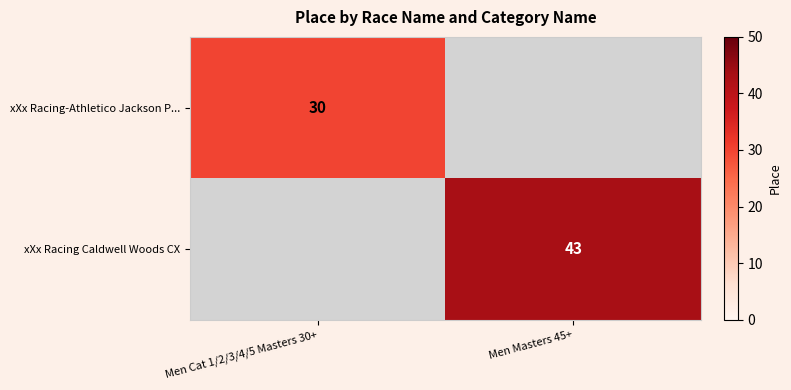

True or false: xXx Racing Caldwell Woods CX has a value of 17 at Men Masters 45+.

False